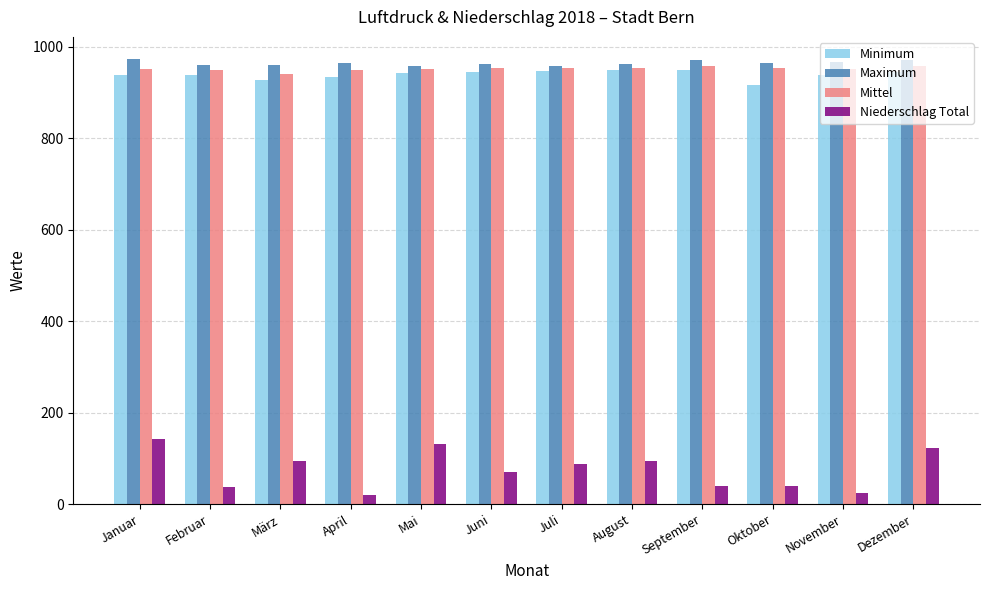

The Mittel series shows 1329.2 at Februar. True or false?

False